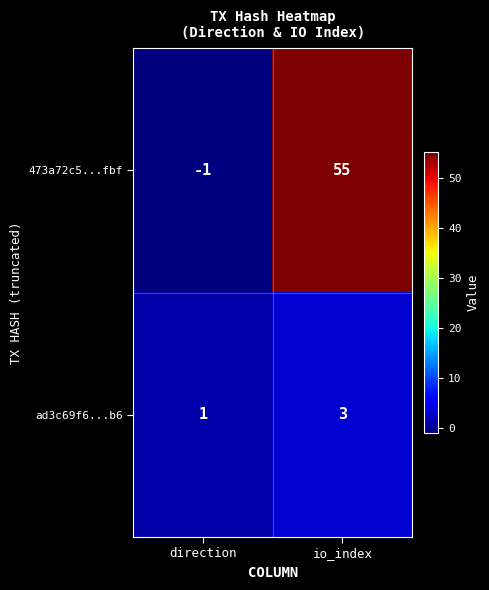

What is the sum of all 473a72c5...fbf values?

54